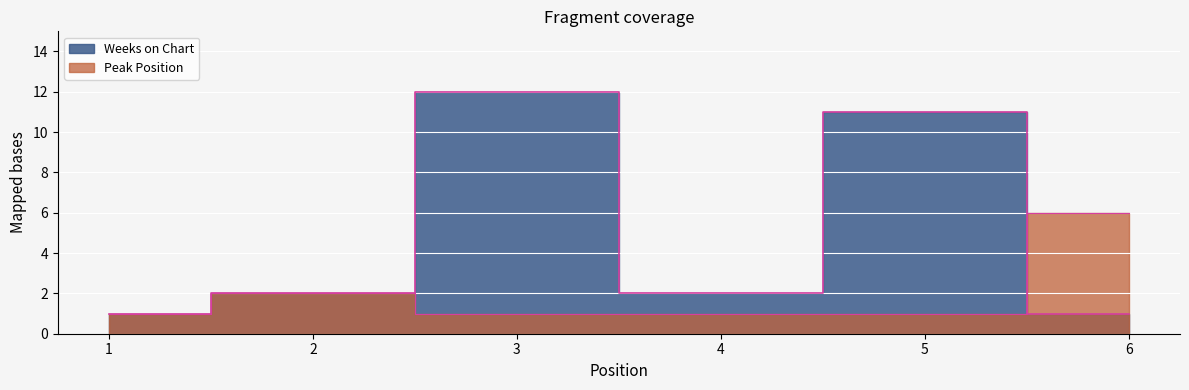

What is the value of the Weeks on Chart point at the 4th from the left?

2